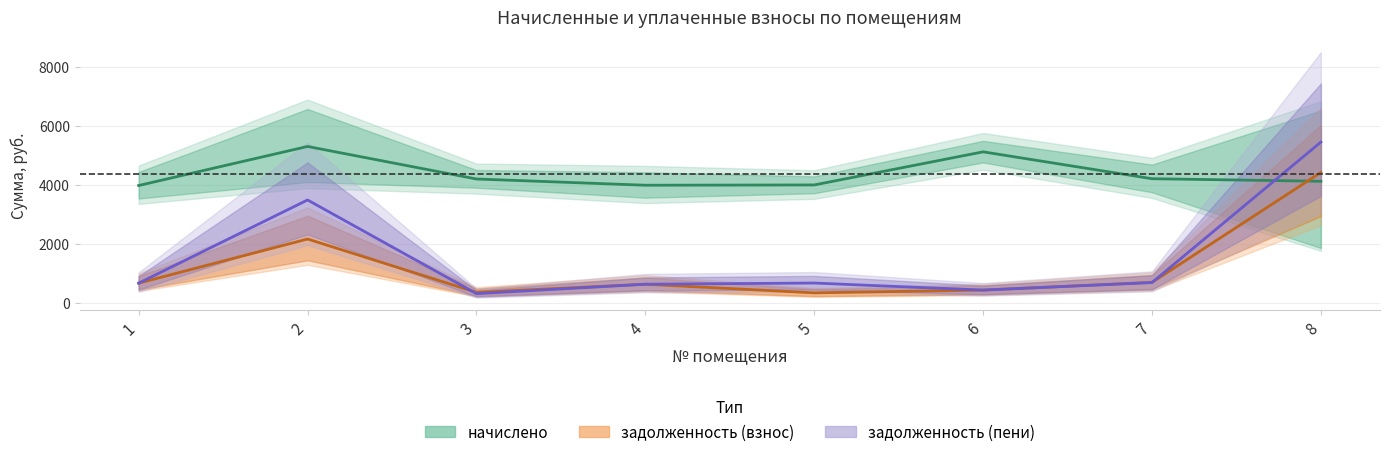

List the series in order of their peak value, lowest first.

задолженность (взнос), начислено, задолженность (пени)